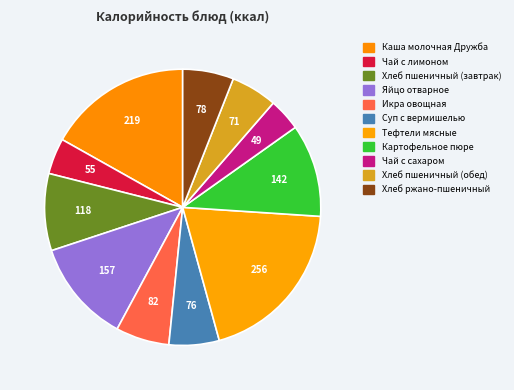

What percentage do Чай с лимоном and Суп с вермишелью together represent?

10.1%